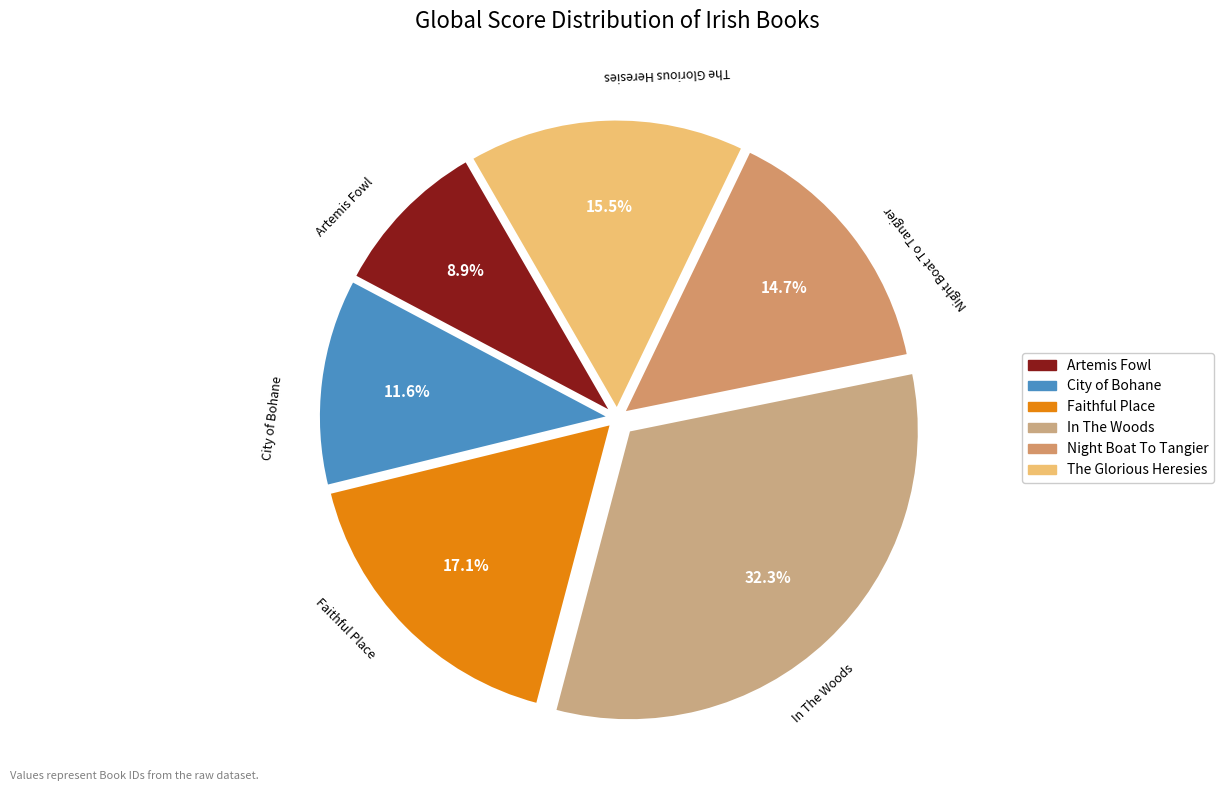

How many slices are in this pie chart?

6